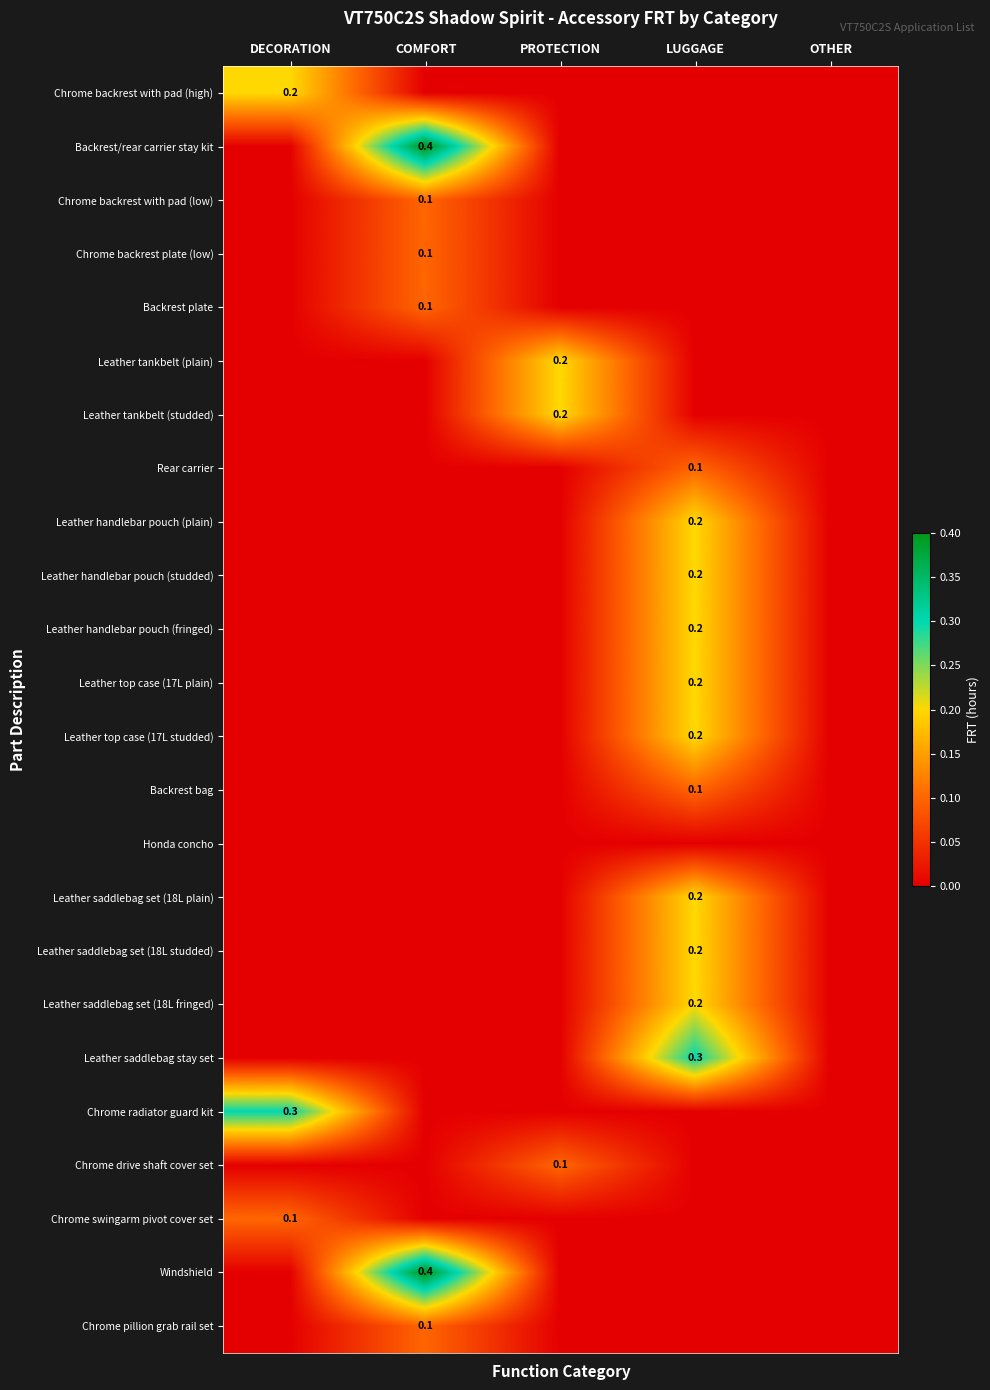

The Leather handlebar pouch (plain) series shows -0.1 at PROTECTION. True or false?

False